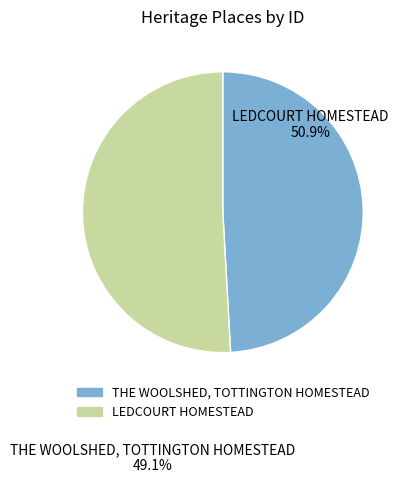

The LEDCOURT HOMESTEAD slice represents 51% of the pie. True or false?

True